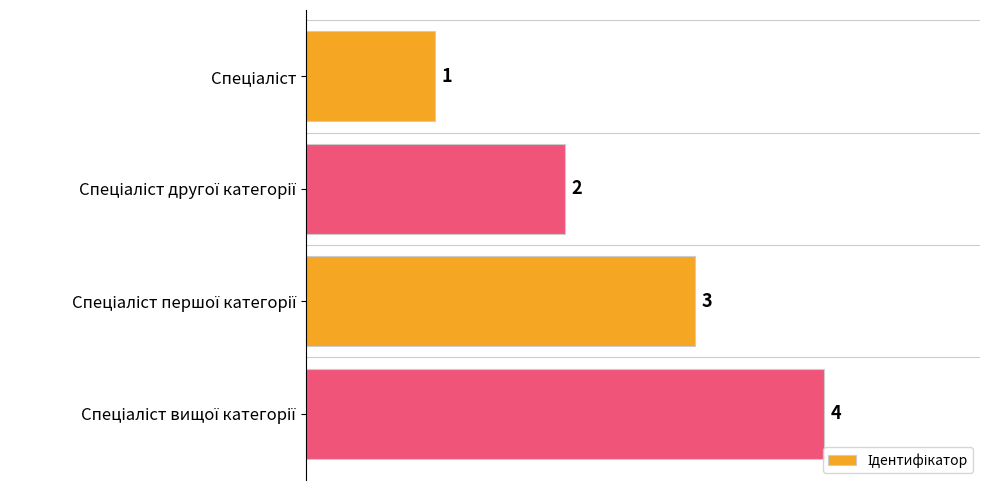

What is the maximum value shown in the chart?

4